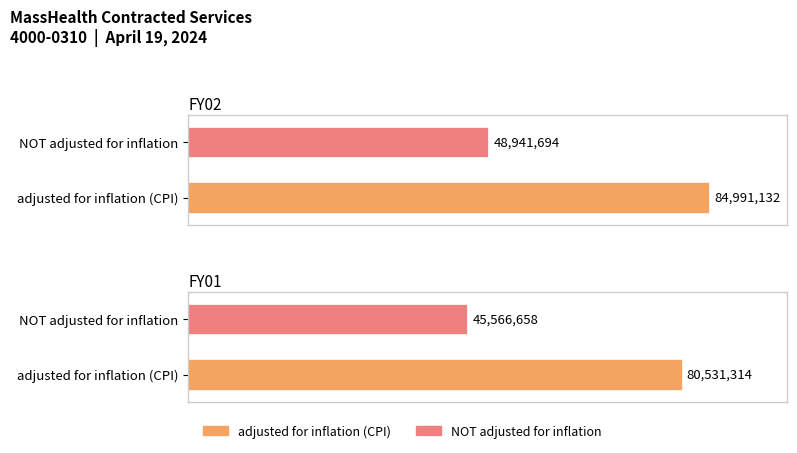

Which series has the widest spread of values?

adjusted for inflation (CPI)